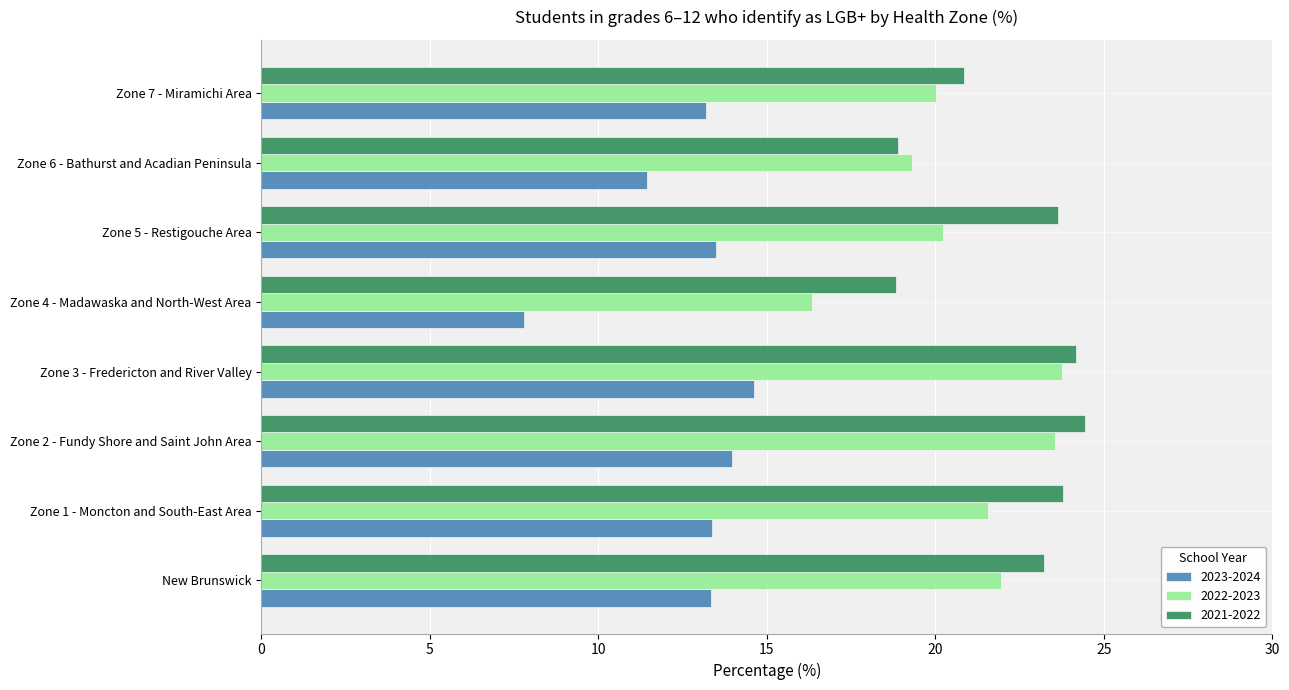

Rank the series at Zone 4 - Madawaska and North-West Area from highest to lowest value.

2021-2022, 2022-2023, 2023-2024